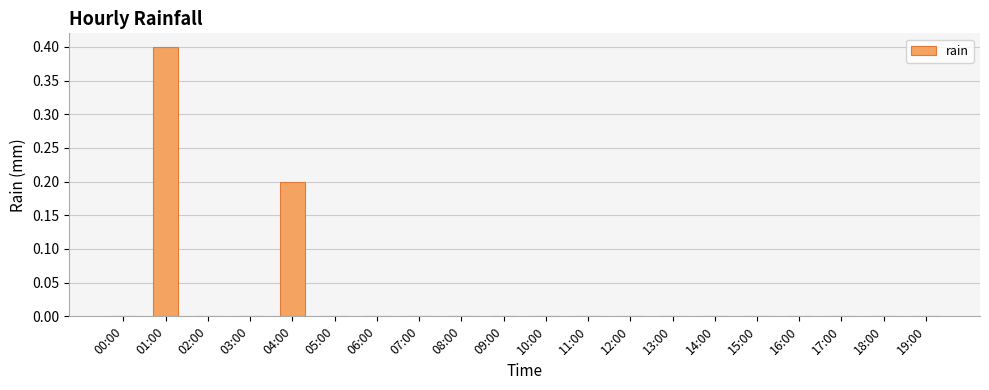

The chart shows a value of -0.1 at 02:00. True or false?

False